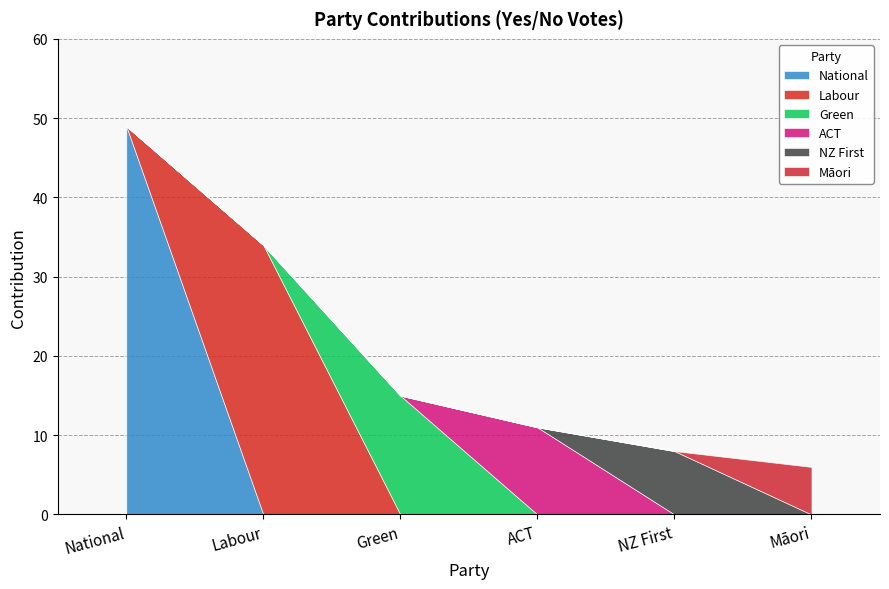

True or false: the data shows 11 at ACT.

True